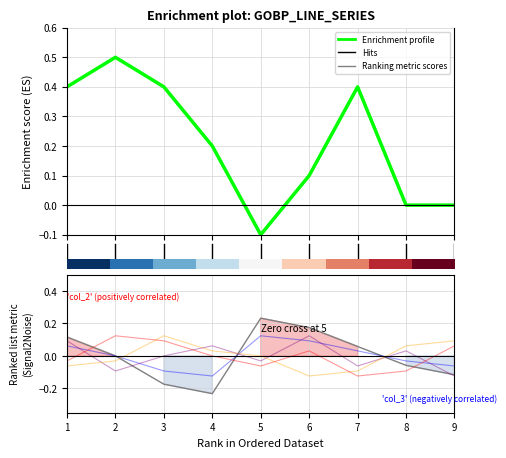

How many values in Enrichment profile are below zero?

1